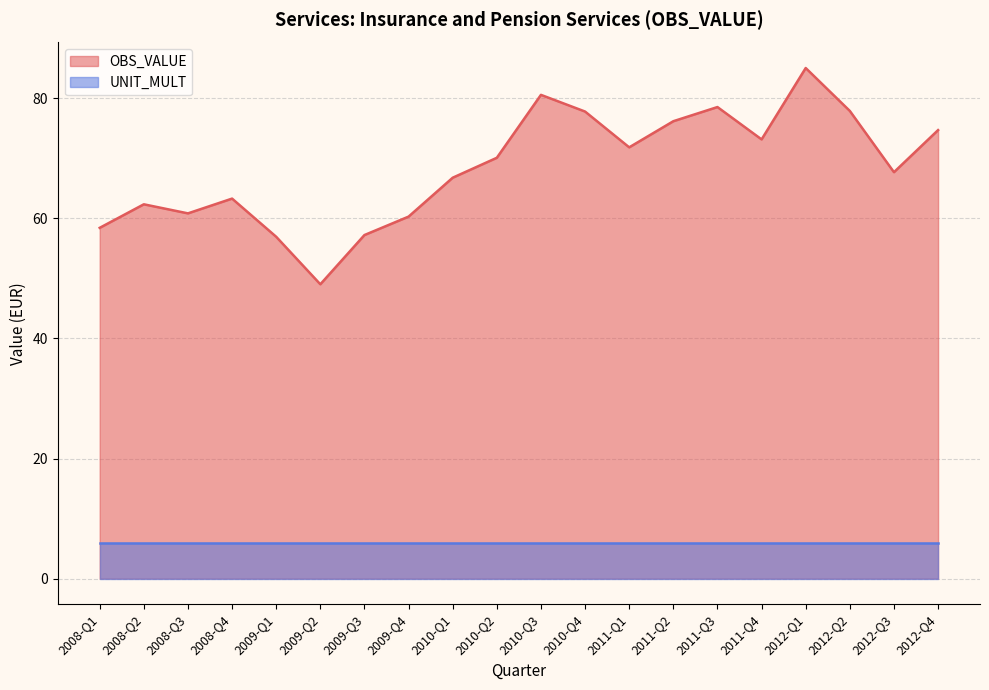

At which category does the data reach its first local peak?

2008-Q2